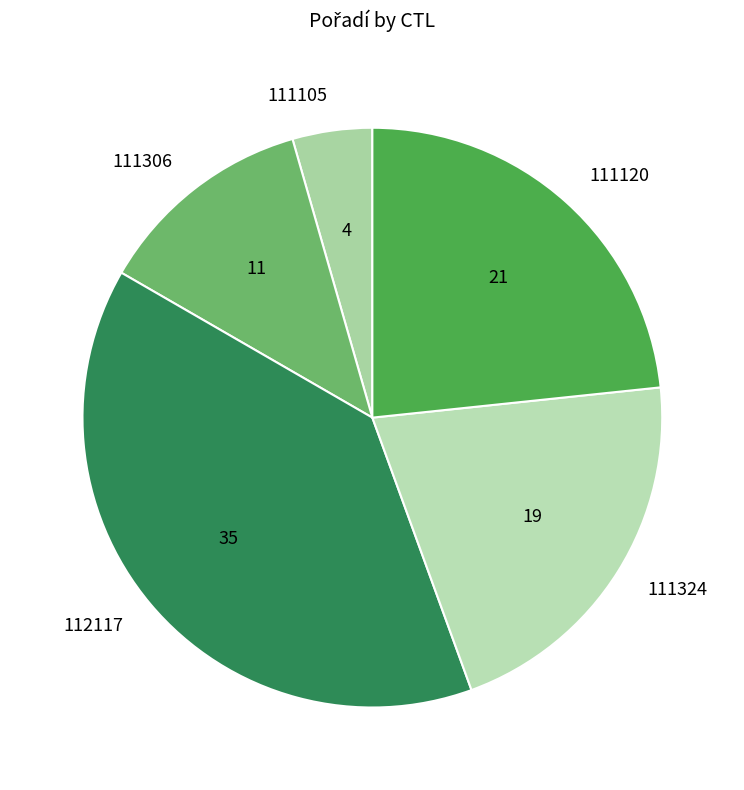

Is the sum of 111324 and 111306 greater than half?

No